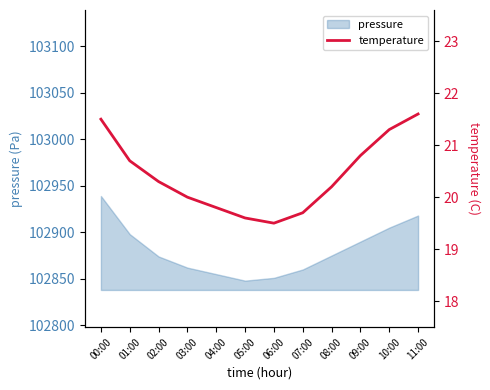

How many categories are shown in the chart?

12